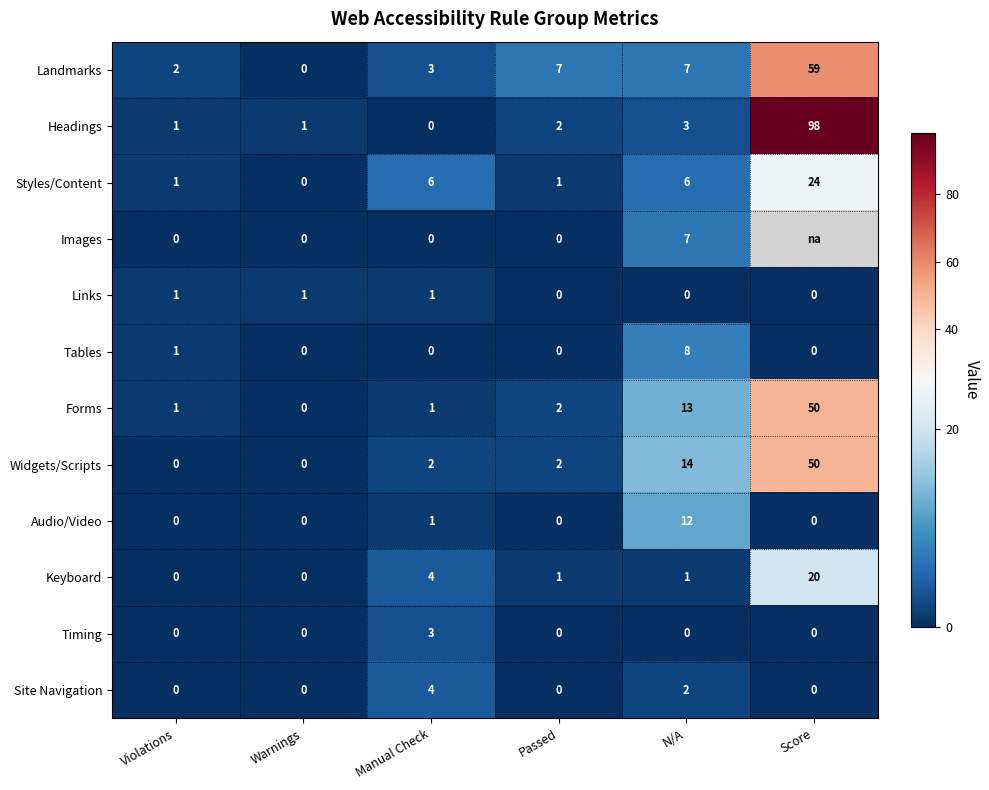

What is the spread (max minus min) of values at Manual Check?

6